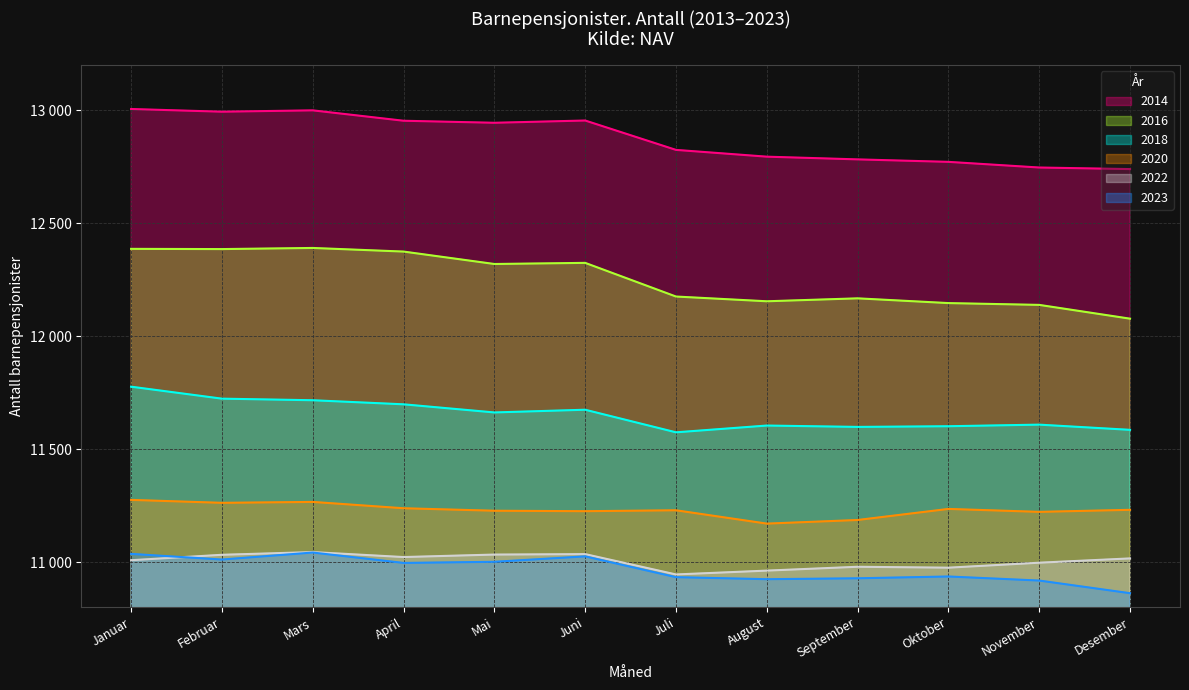

At which category is the sum across all series the highest?

Januar